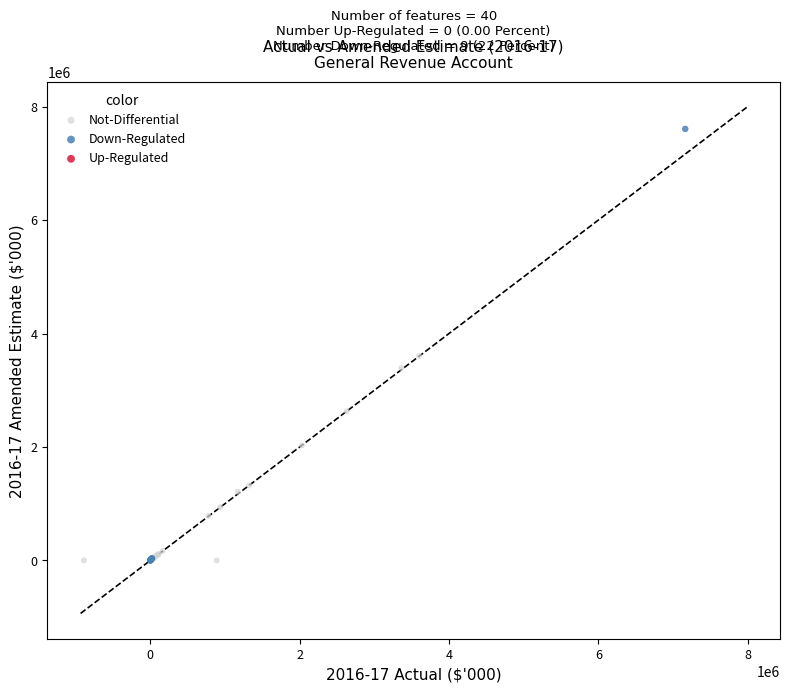

Which series reaches the maximum Y coordinate?

Down-Regulated